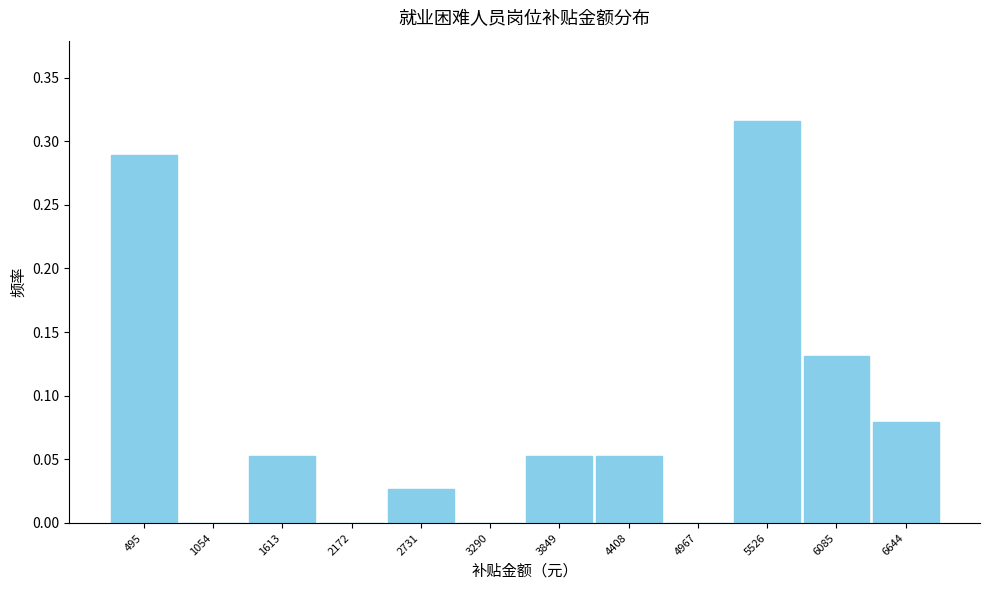

What is the change in value from 495 to 2731?

-0.3